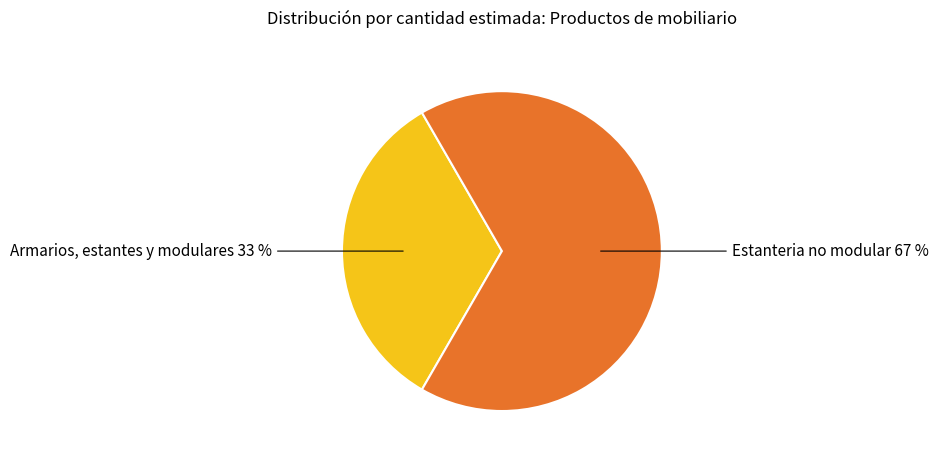

Is there any slice that represents more than half of the pie?

Yes